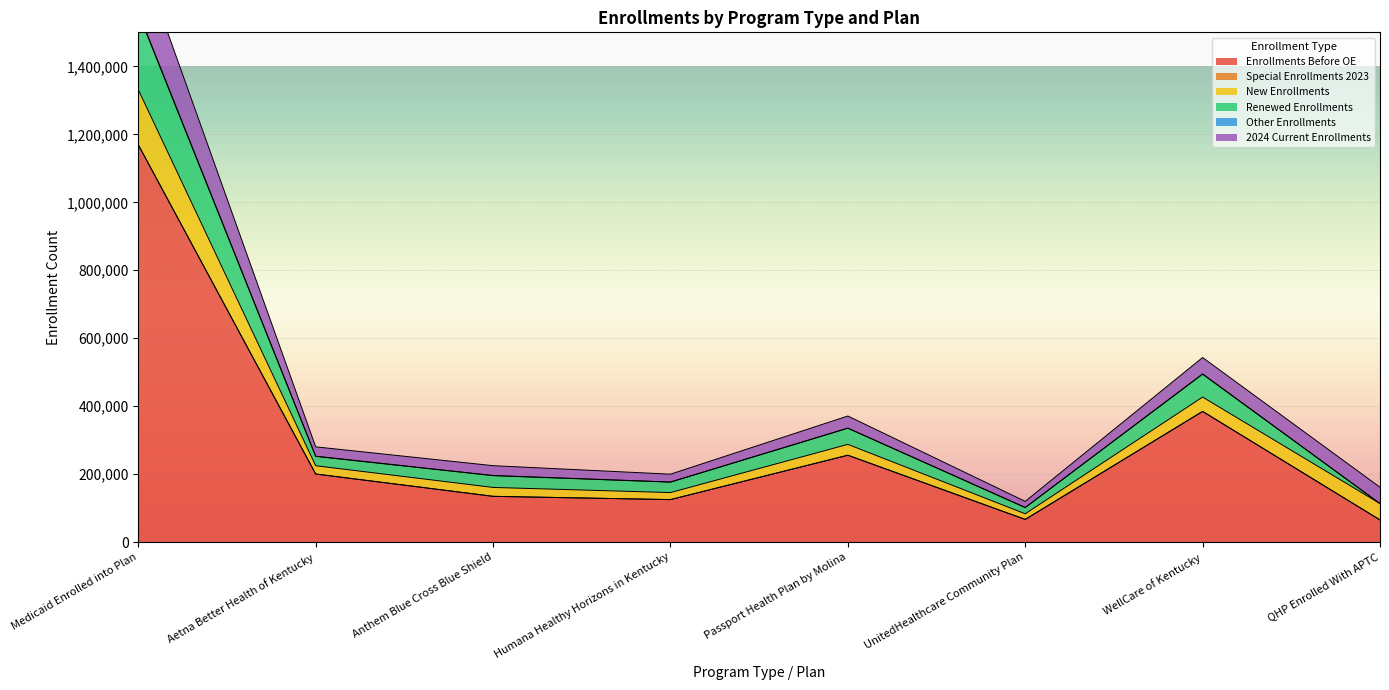

At which category does Other Enrollments reach its first local peak?

Passport Health Plan by Molina